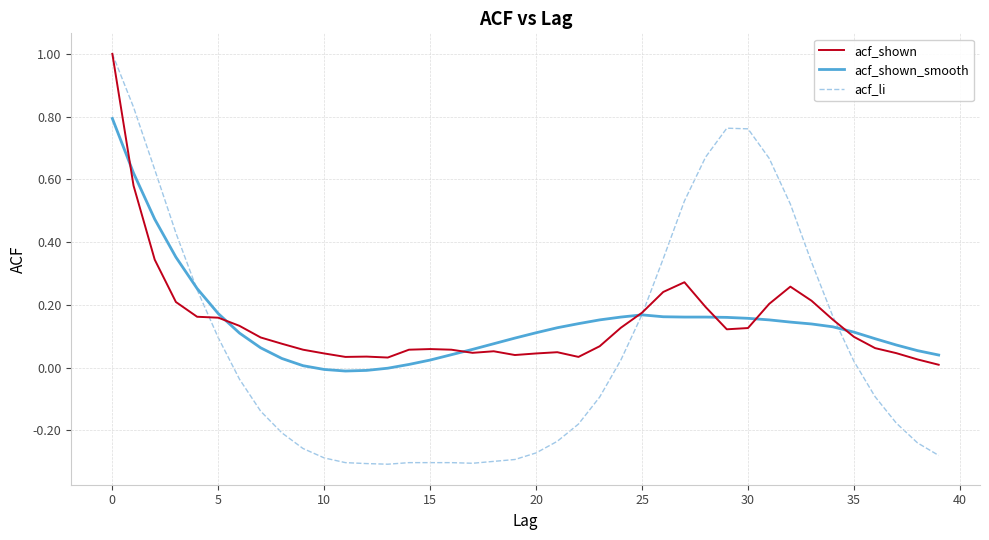

Which series has the widest spread of values?

acf_li